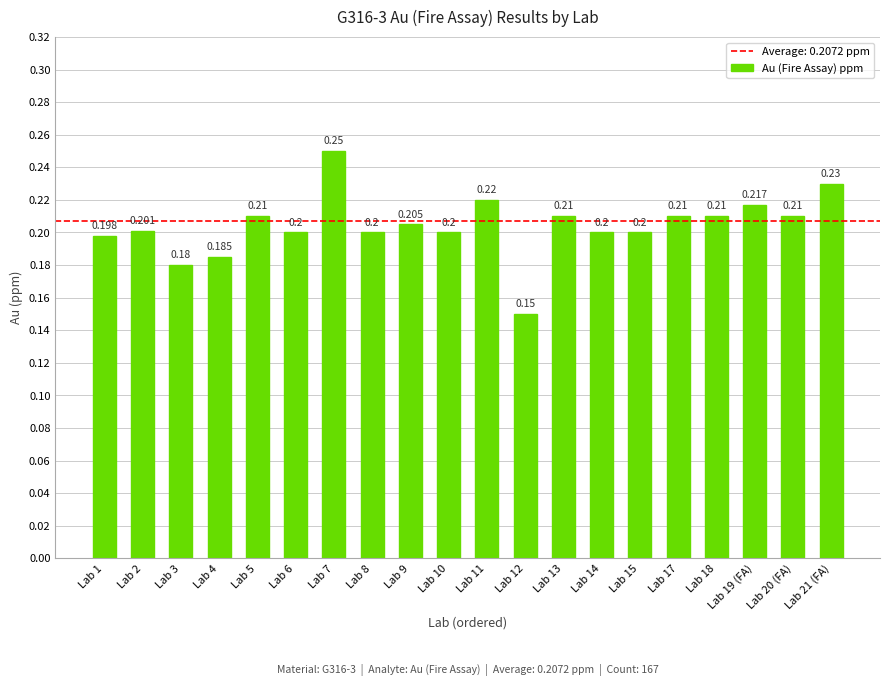

True or false: the data shows 0.2 at Lab 21 (FA).

True